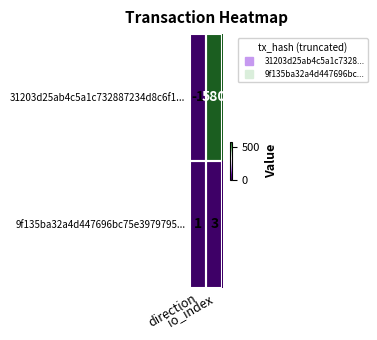

Which series has the largest total across all categories?

31203d25ab4c5a1c732887234d8c6f1...